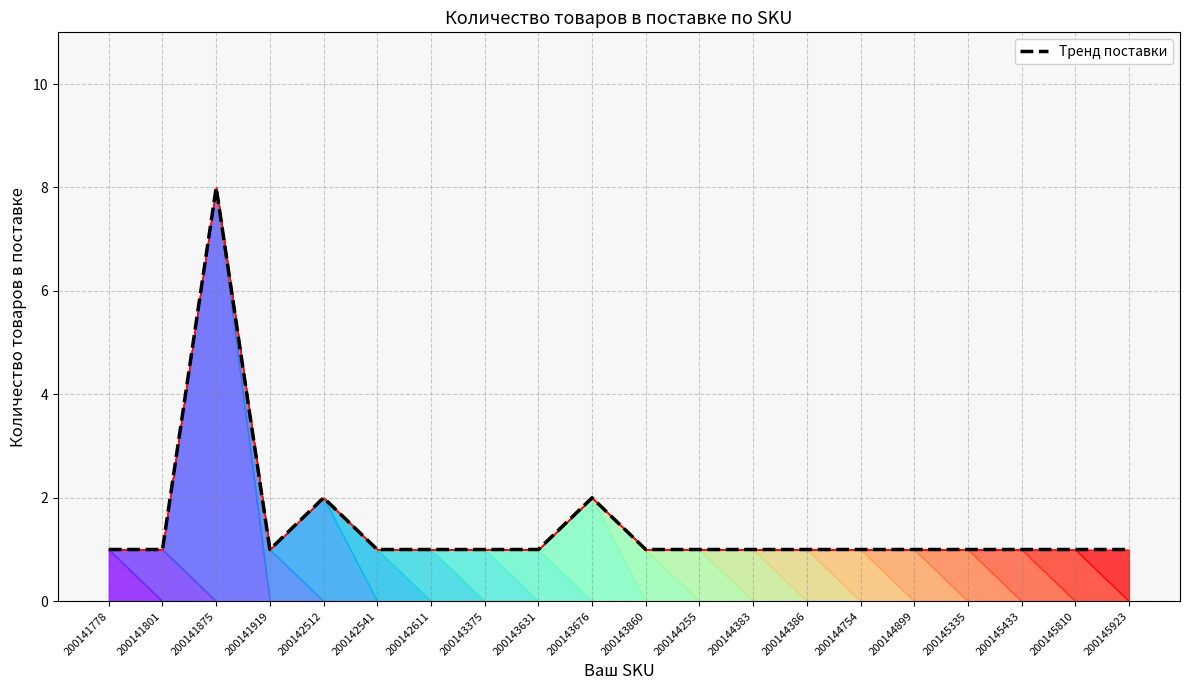

List the labels in order of value, largest first.

200141875, 200142512, 200143676, 200141778, 200141801, 200141919, 200142541, 200142611, 200143375, 200143631, 200143860, 200144255, 200144383, 200144386, 200144754, 200144899, 200145335, 200145433, 200145810, 200145923